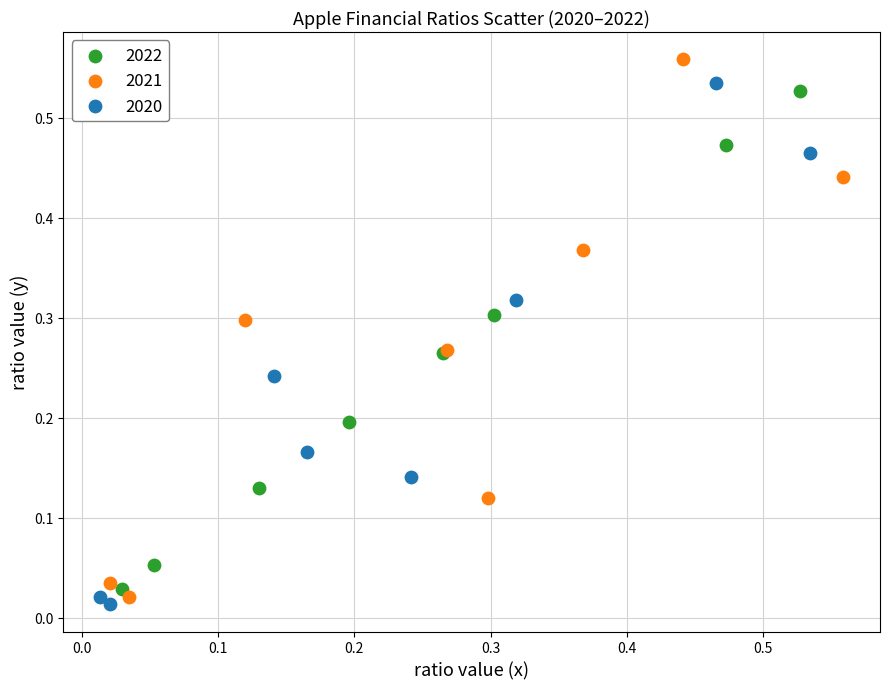

Which series has the widest spread of Y values?

2021